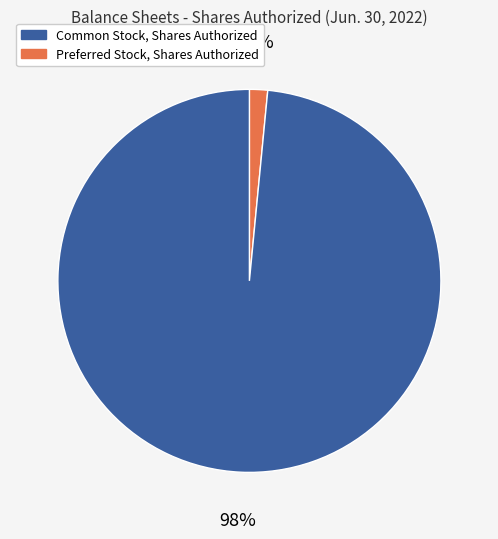

To the nearest percent, what is the average slice percentage?

50%